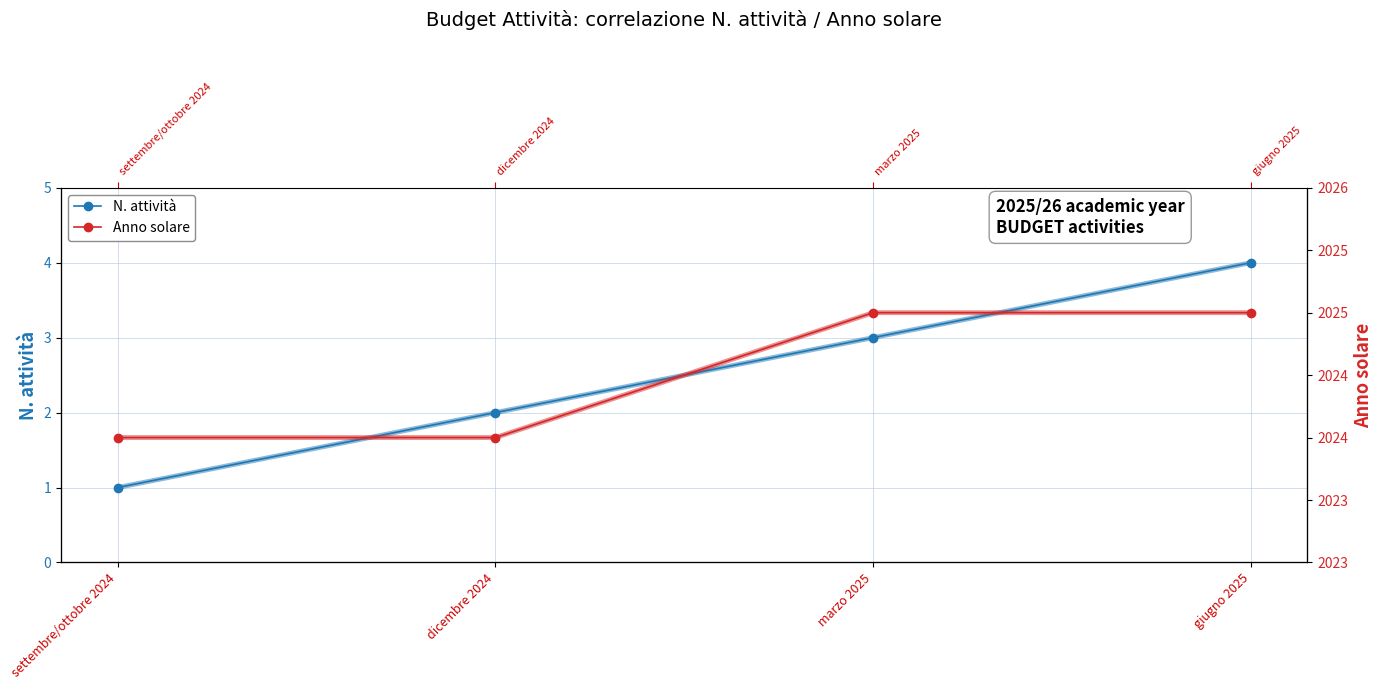

Rank the series at marzo 2025 from highest to lowest value.

Anno solare, N. attività